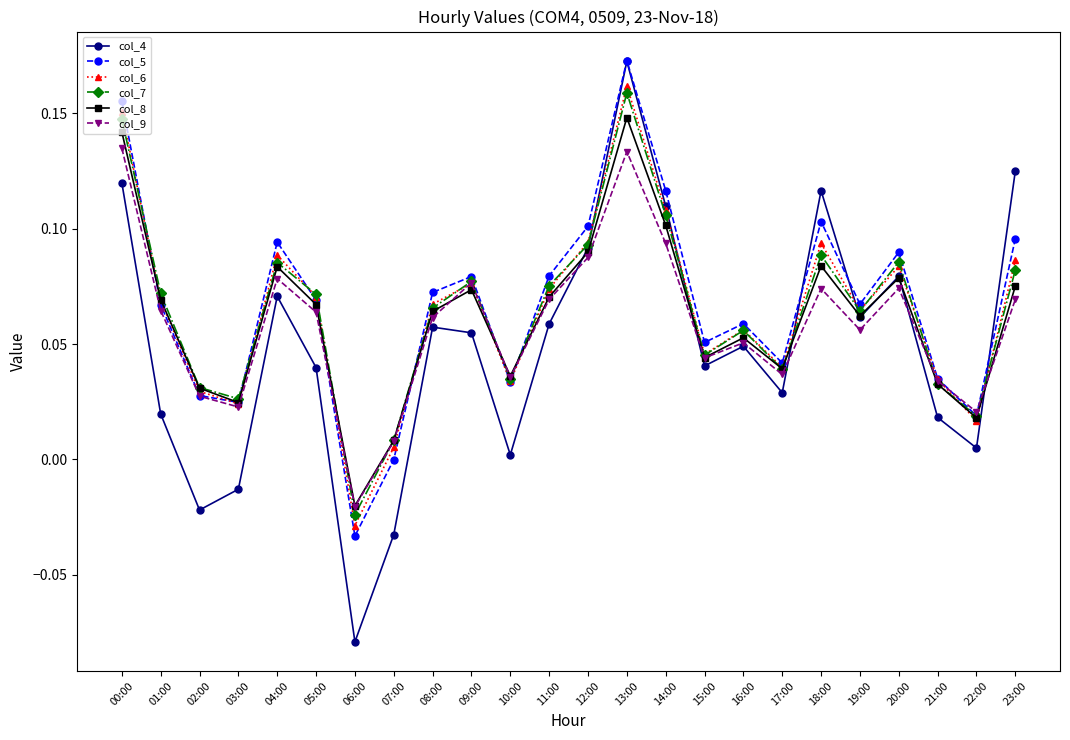

Where do col_7 and col_5 first cross each other?

00:00 and 01:00